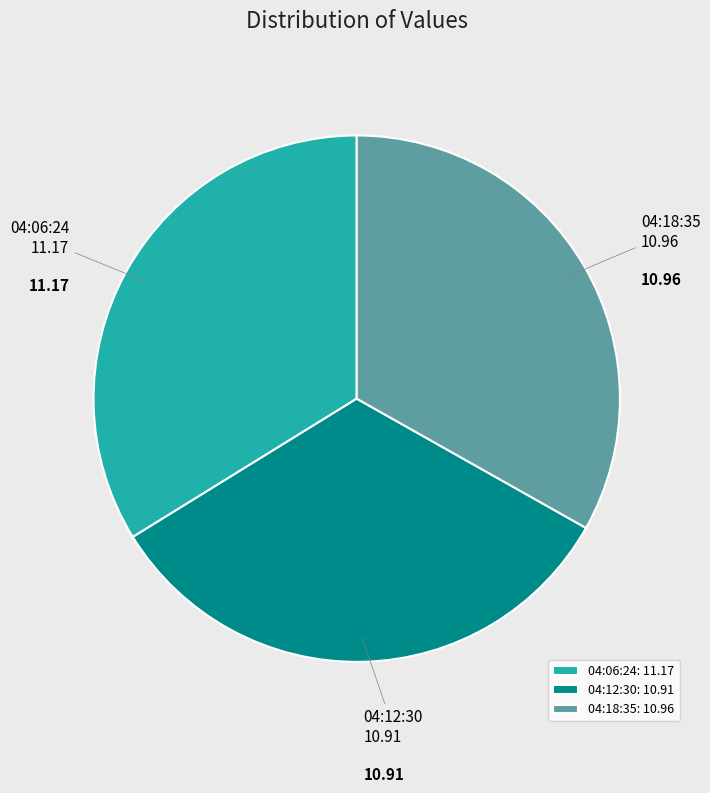

Between 04:06:24 and 04:12:30, which is larger?

04:06:24